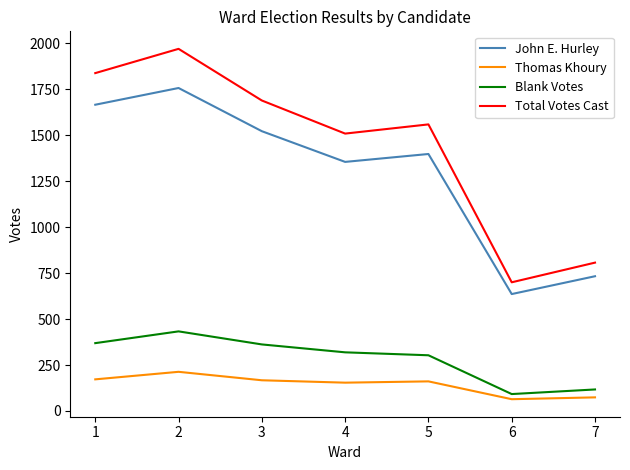

Which series changed the most between 3 and 5?

Total Votes Cast